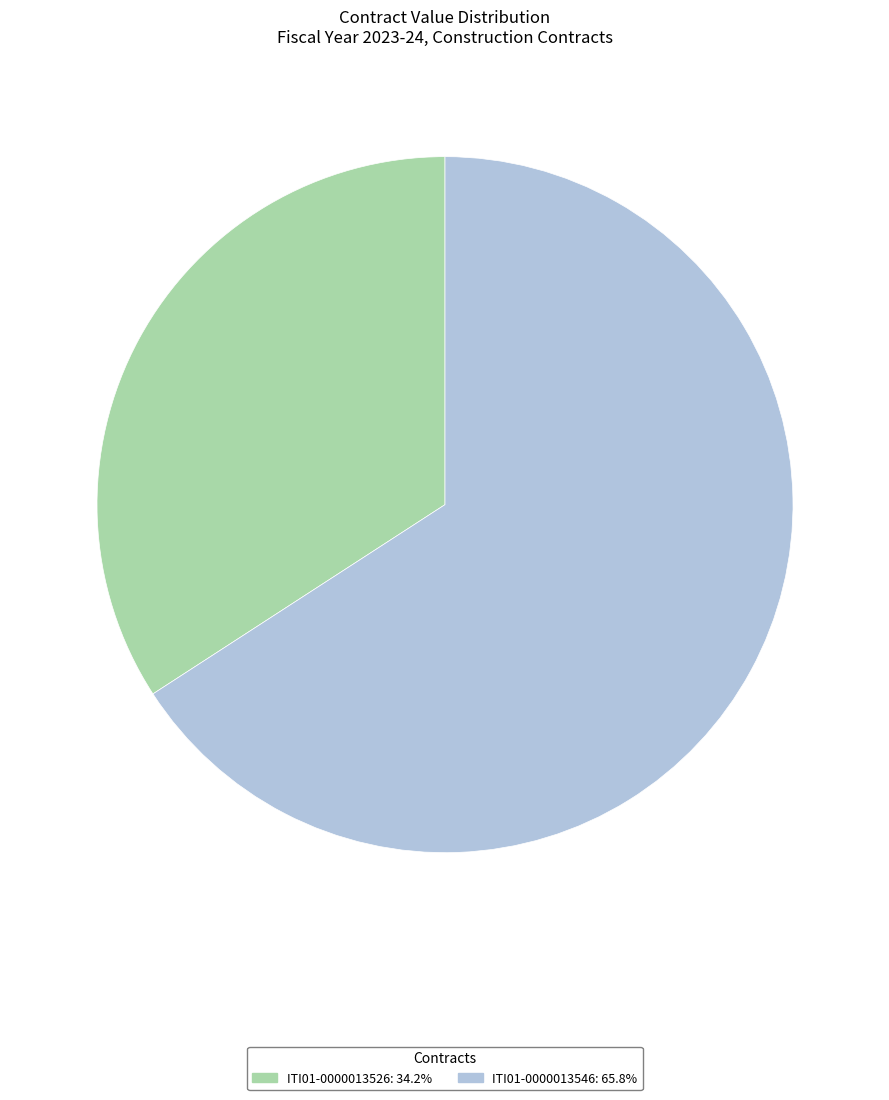

Which category accounts for the majority?

ITI01-0000013546